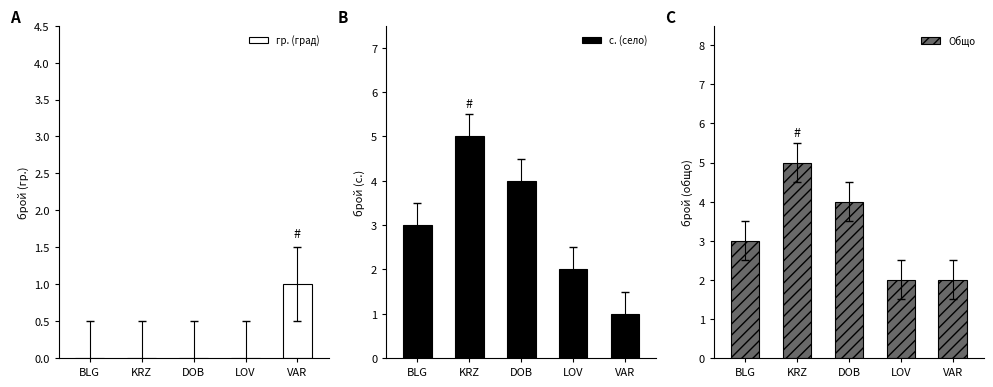

What is the total value across all series at VAR?

4